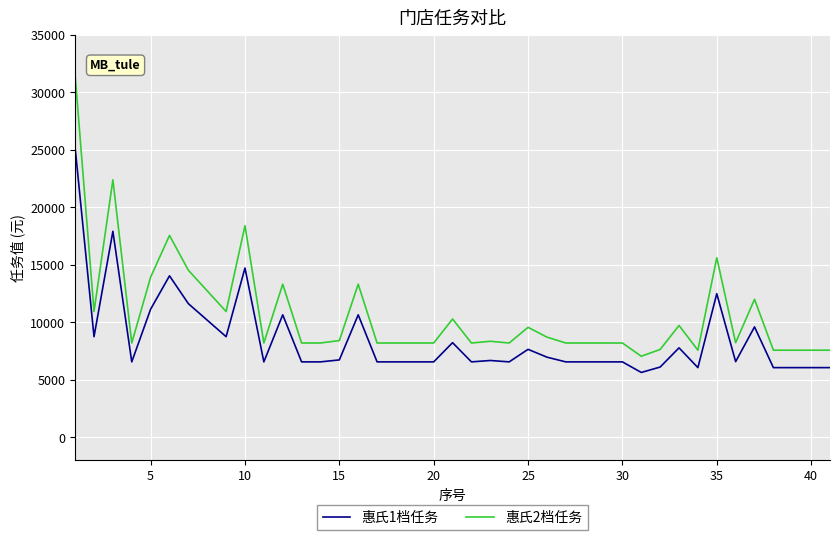

What is the difference between the maximum and minimum values in the 惠氏2档任务 series?

24413